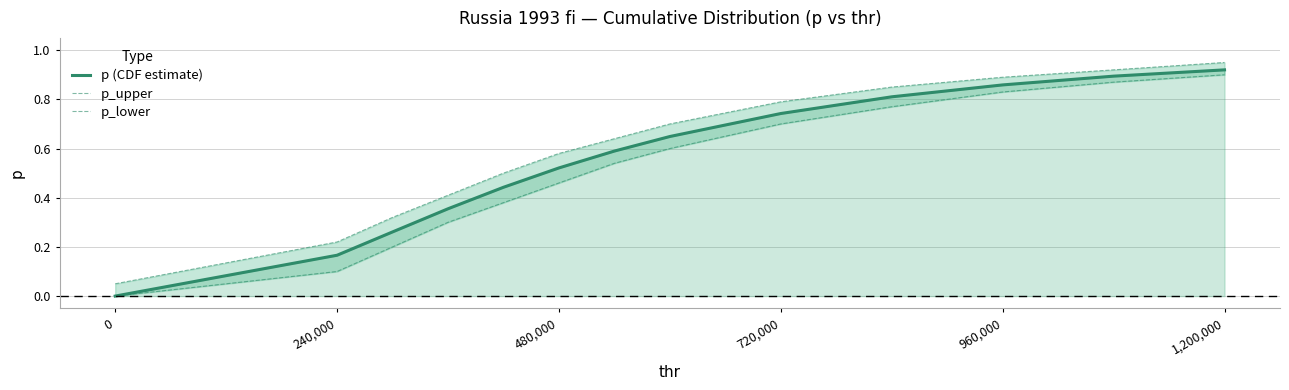

True or false: p_upper and p_lower intersect in this chart.

False